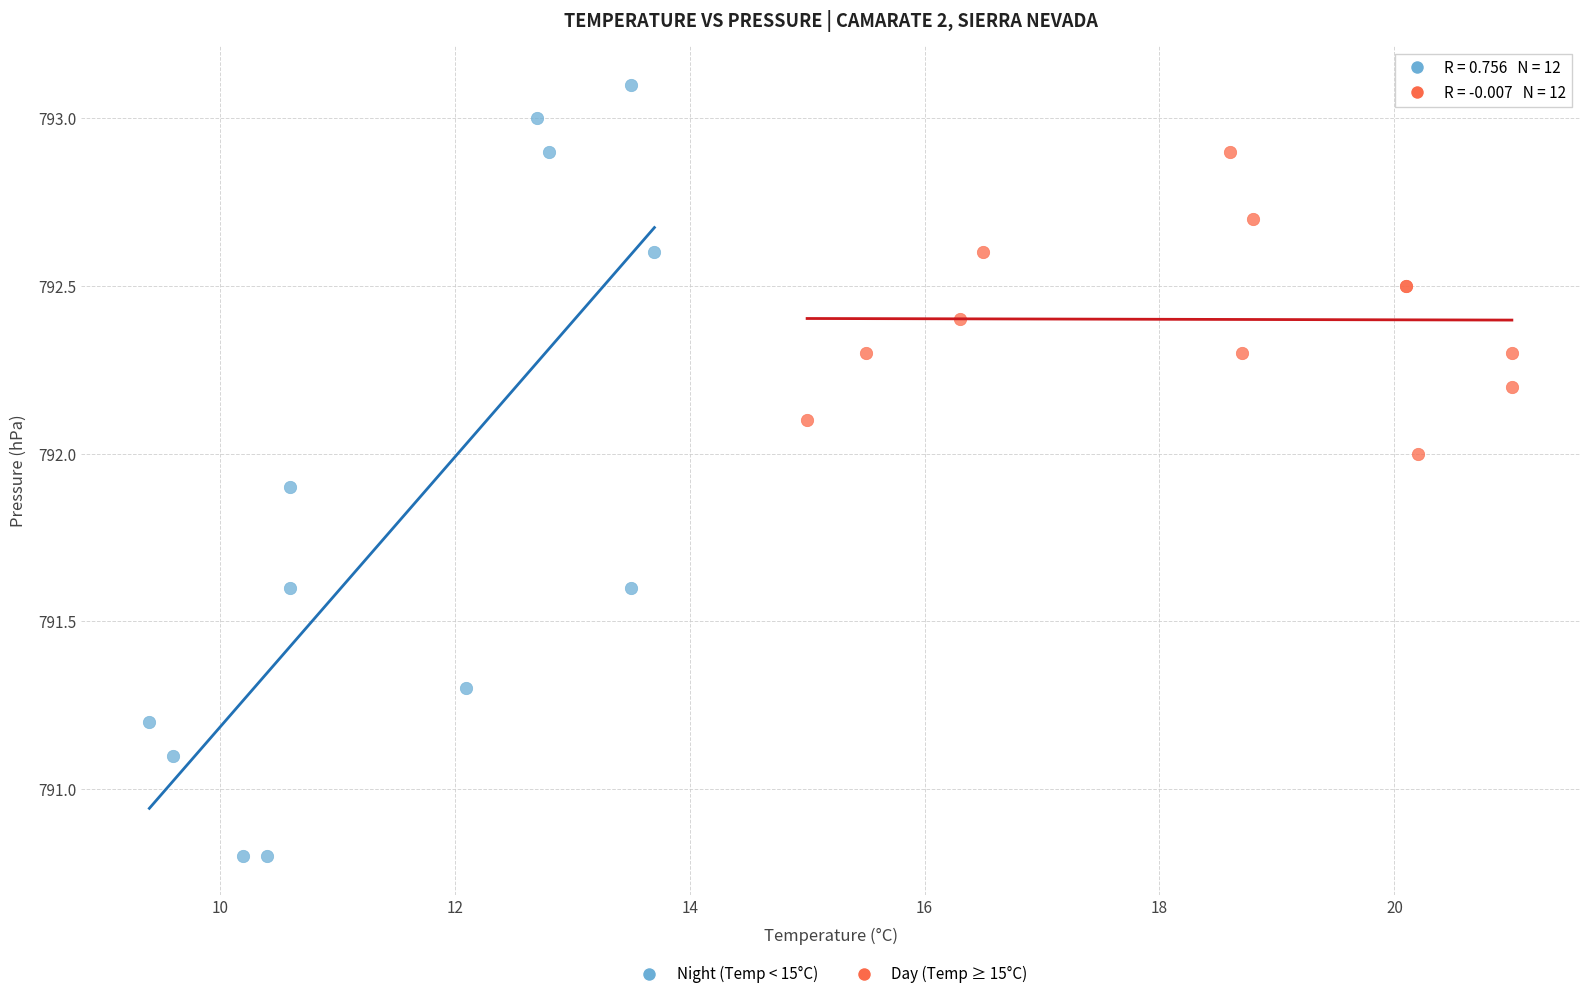

Which series contains the highest Y value?

Night (Temp < 15°C)